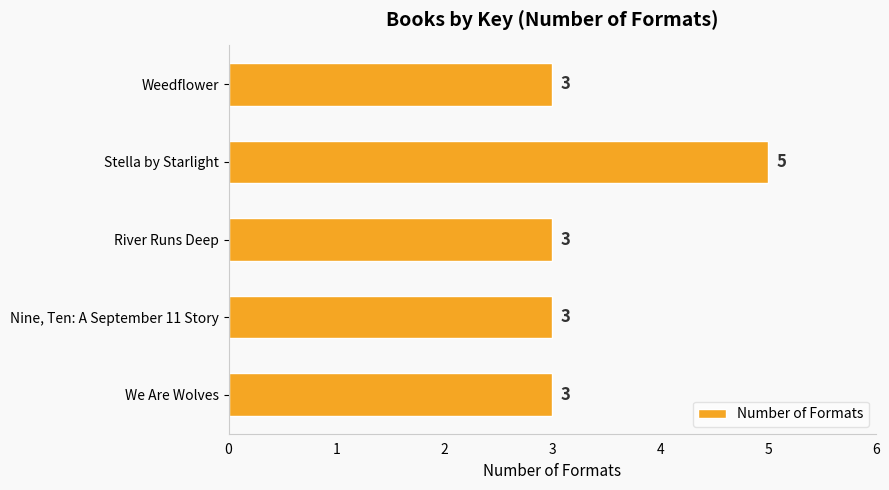

What is the maximum value shown in the chart?

5